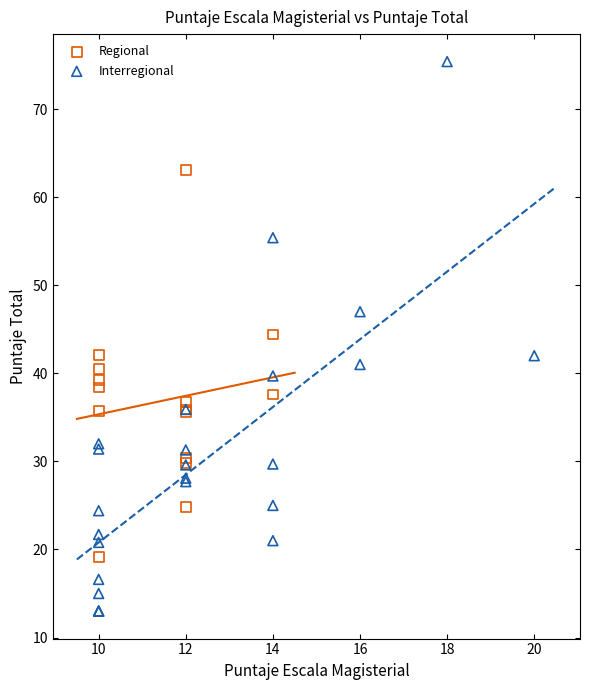

Which series contains the highest Y value?

Interregional